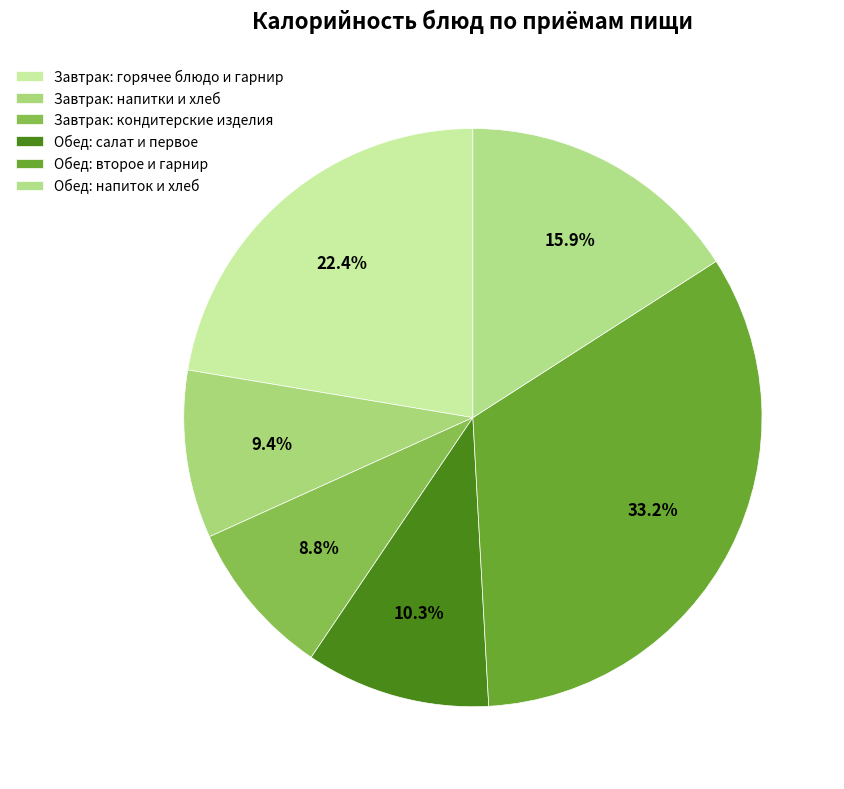

Does any single category account for the majority?

No